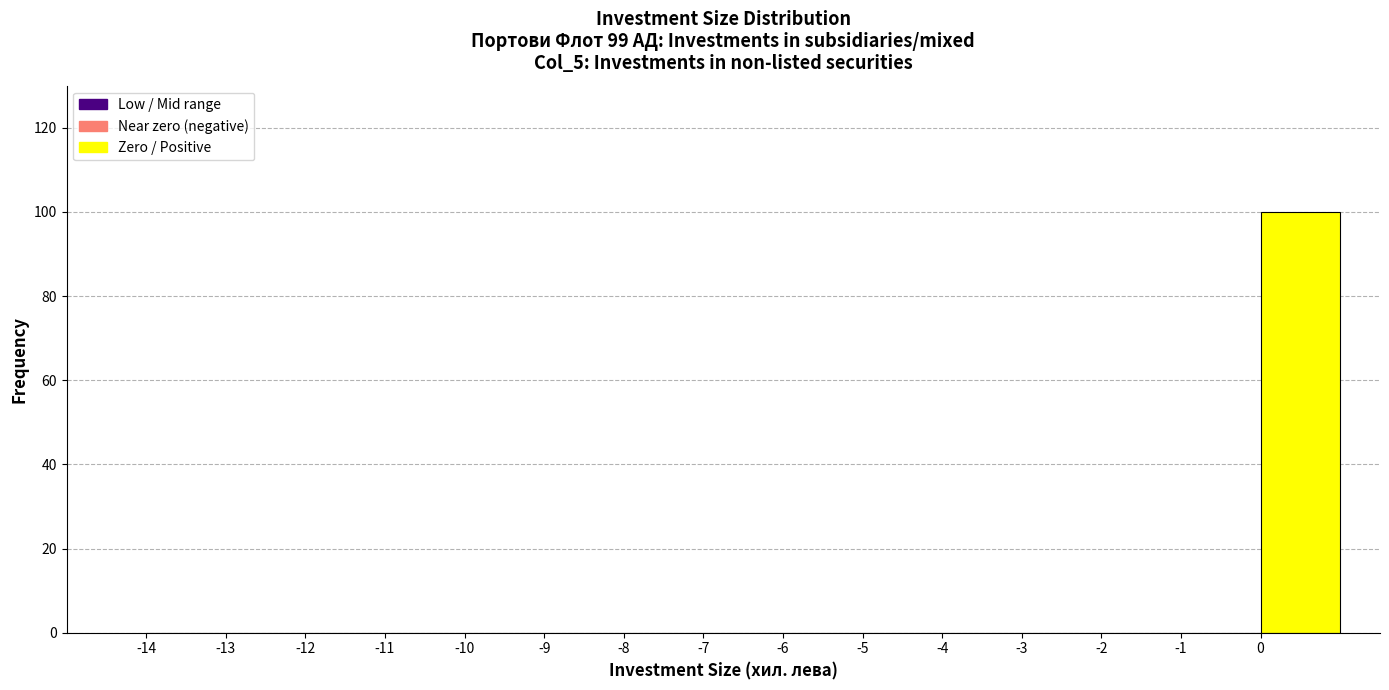

Which range on the x-axis has the tallest bar?

0 to 1